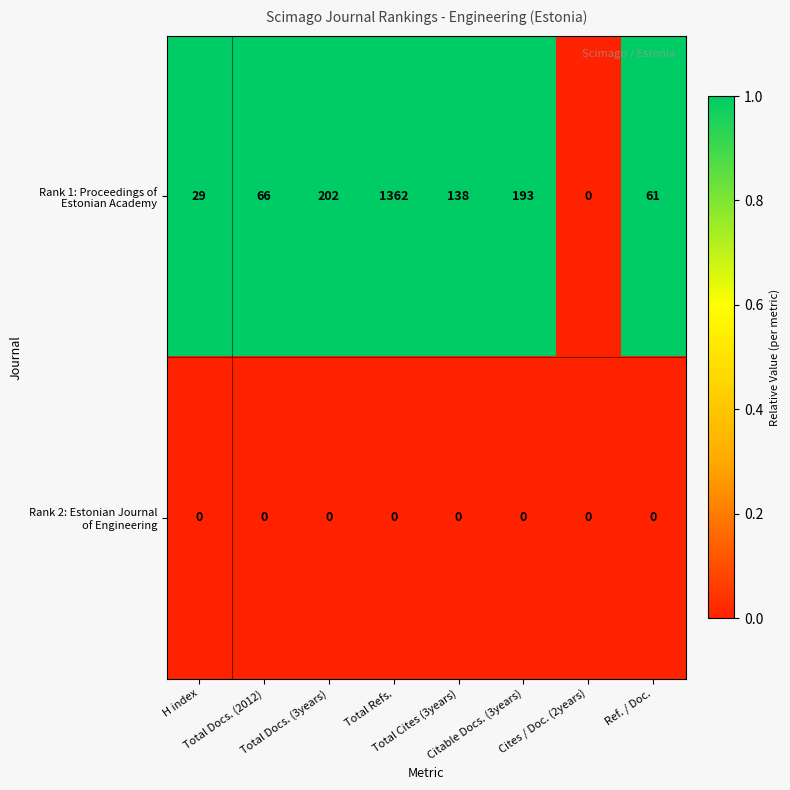

How many distinct data groups are displayed?

2